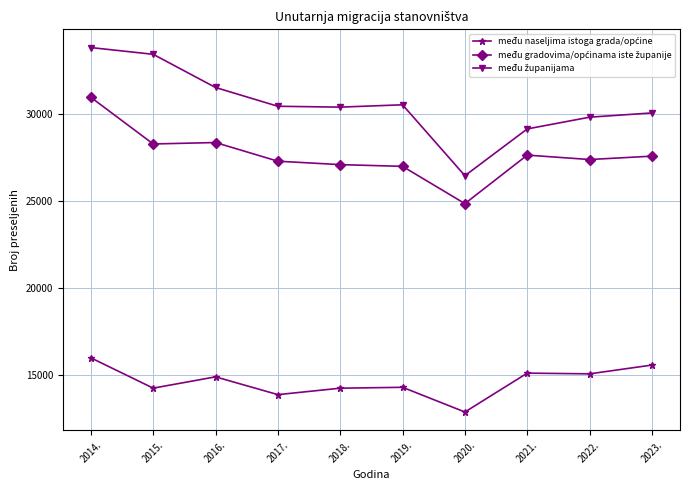

What is the label of the 3rd point from the left?

2016.